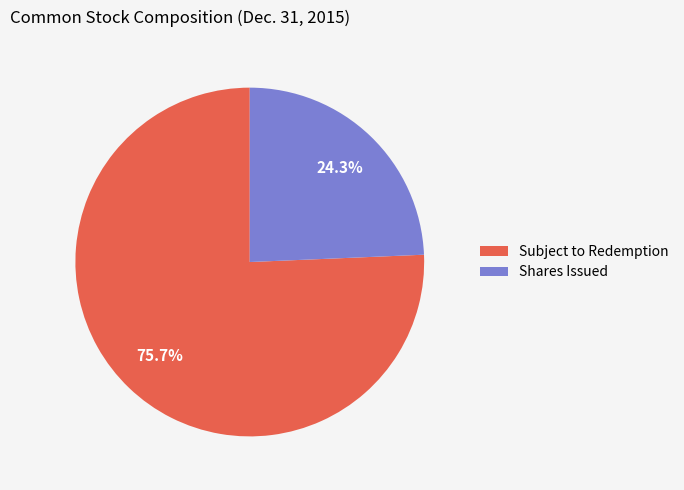

Which slice represents more than half of the pie?

Subject to Redemption